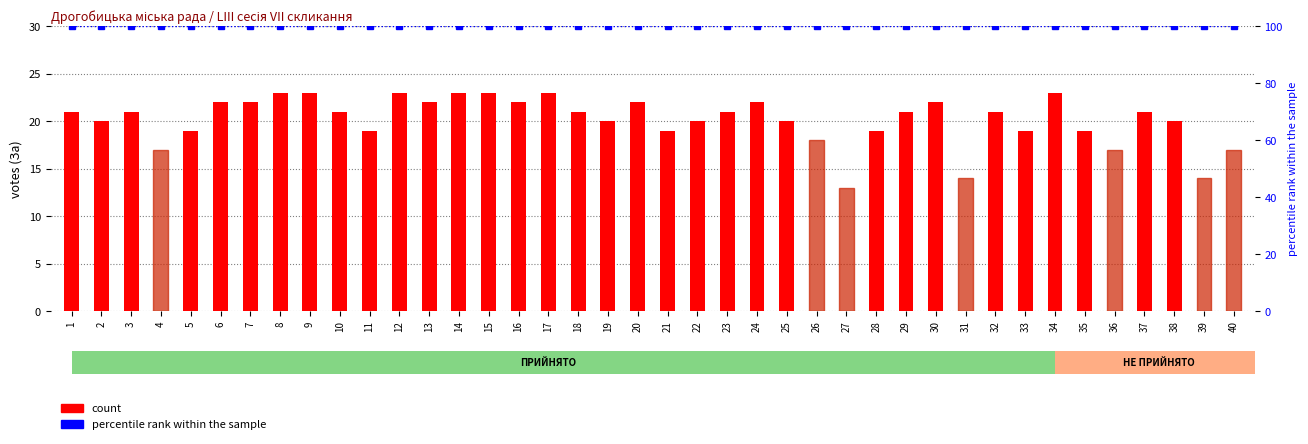

How many values in the count series are below 21?

18